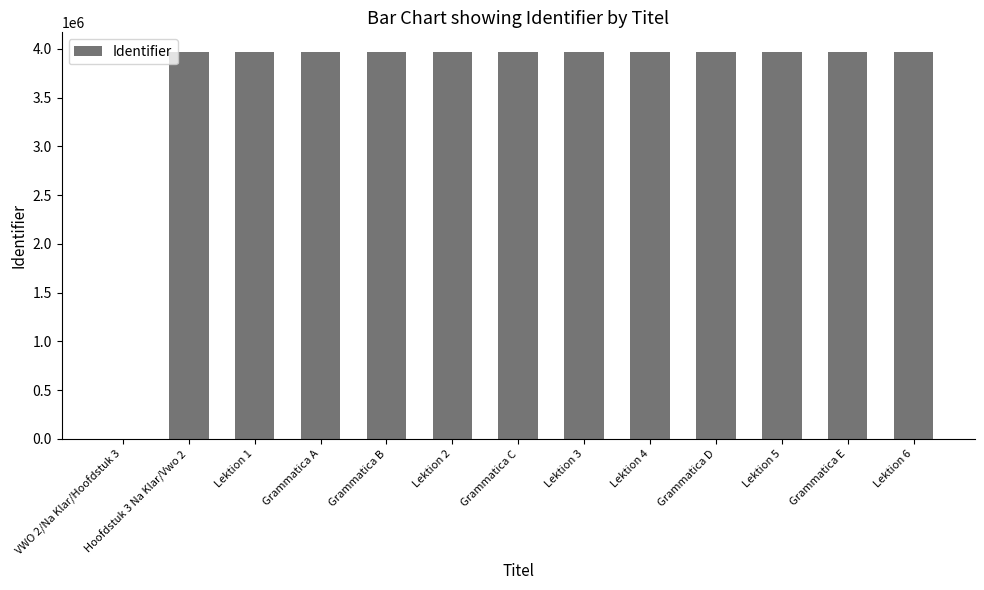

At which label is the value closest to 1985134?

Hoofdstuk 3 Na Klar/Vwo 2